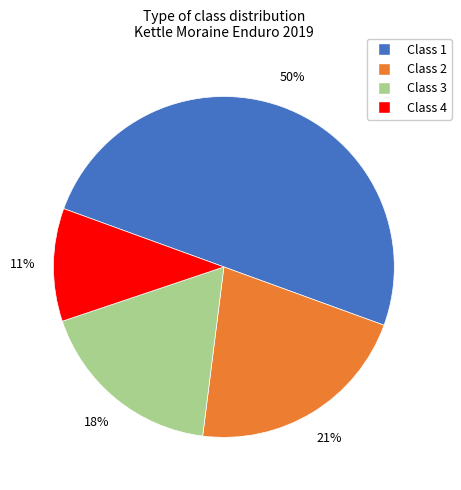

Rank the categories by value from lowest to highest.

Class 4, Class 3, Class 2, Class 1